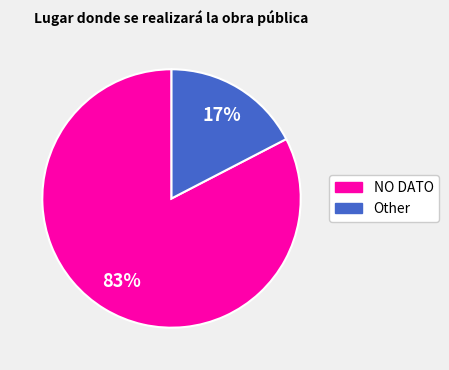

To the nearest percent, what is the average slice percentage?

50%